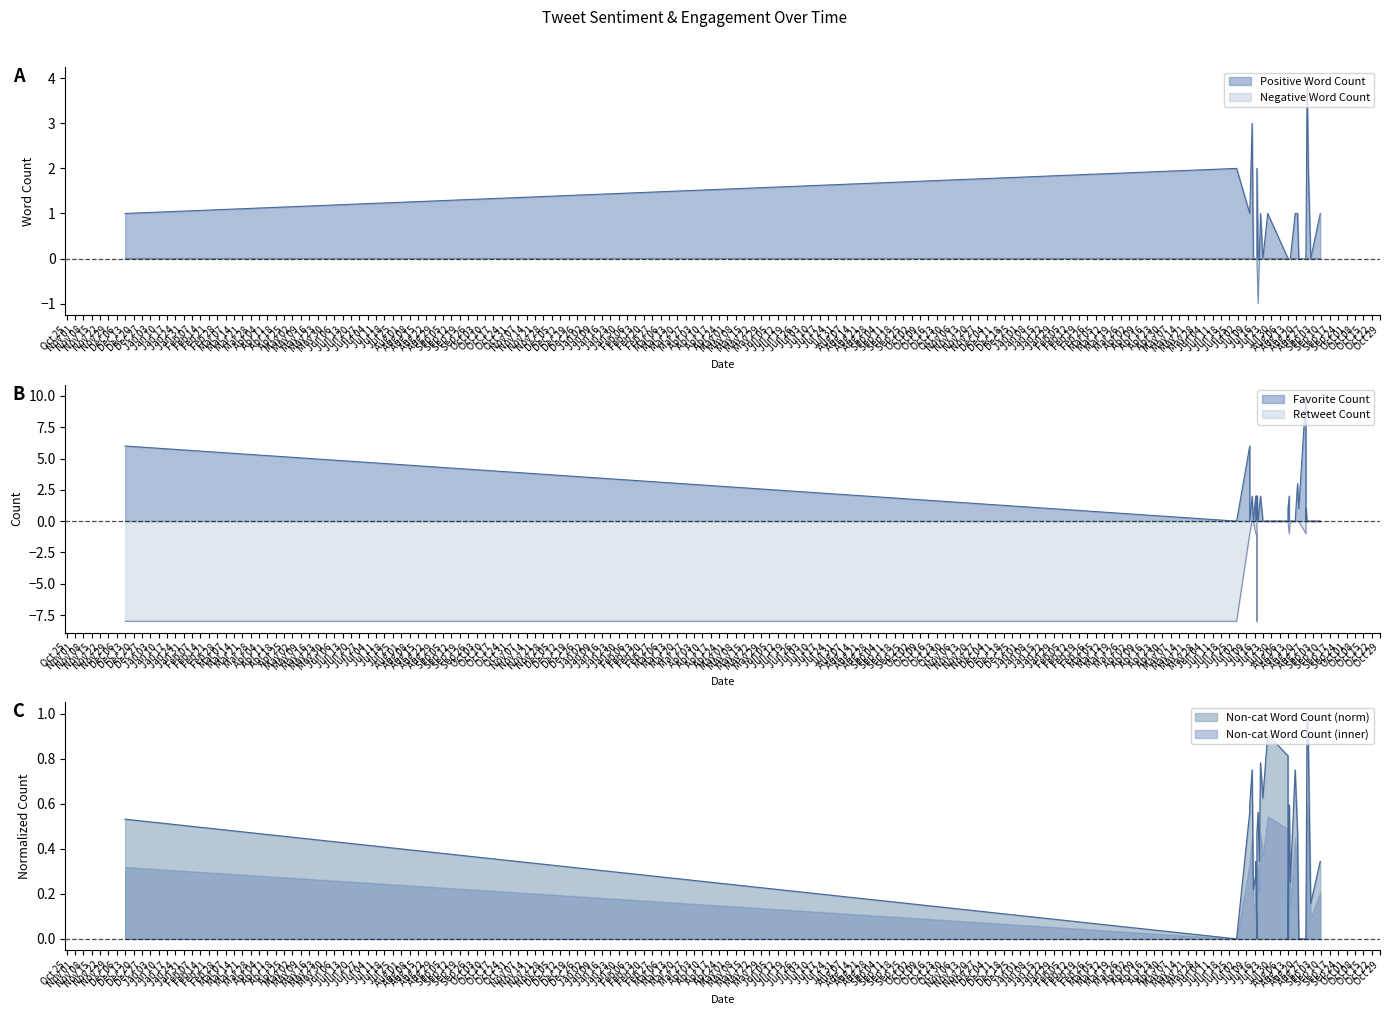

How many values in the Negative Word Count series are below 0?

1